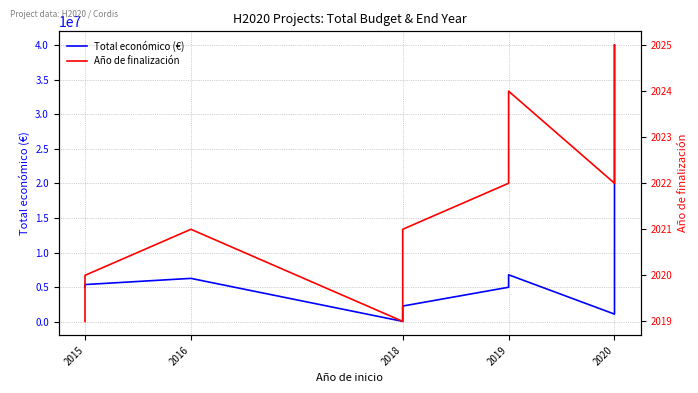

True or false: Total económico (€) and Año de finalización cross at least once.

False